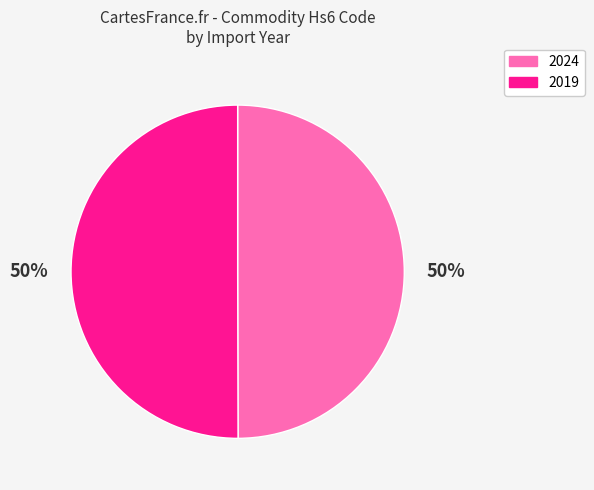

Is the sum of 2019 and 2024 greater than half?

Yes